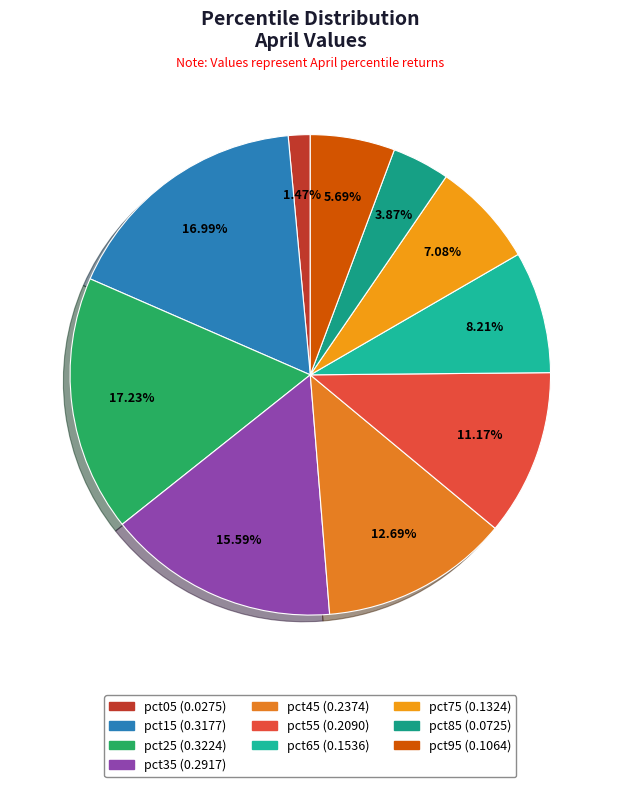

What percentage is the pct25 slice, to the nearest percent?

17%